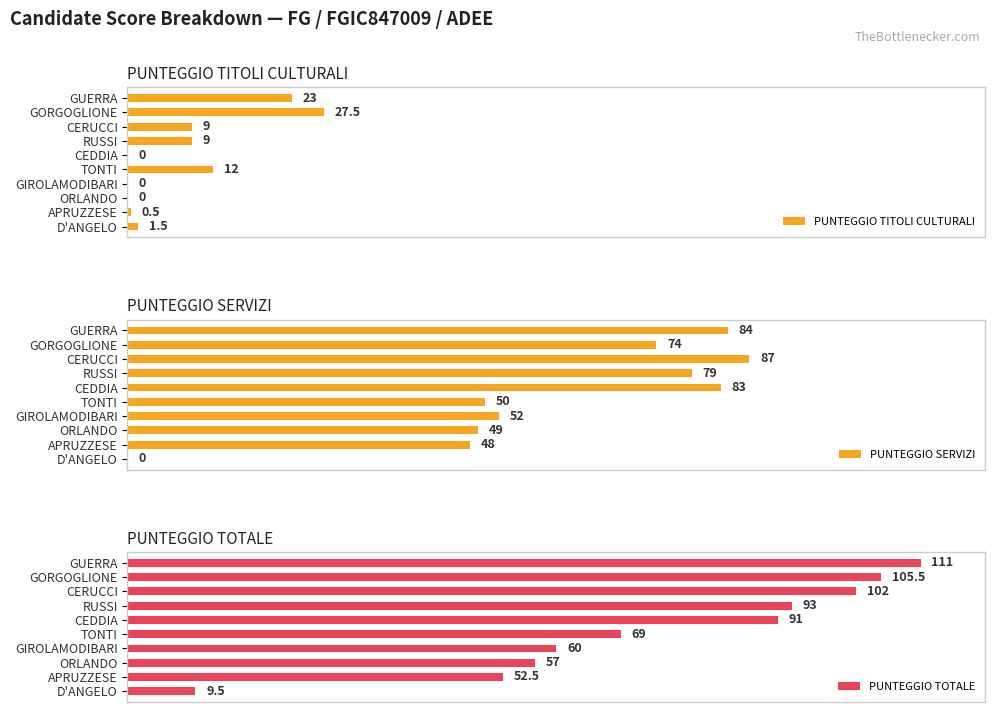

Where is PUNTEGGIO TITOLI CULTURALI nearest to the value 13?

TONTI